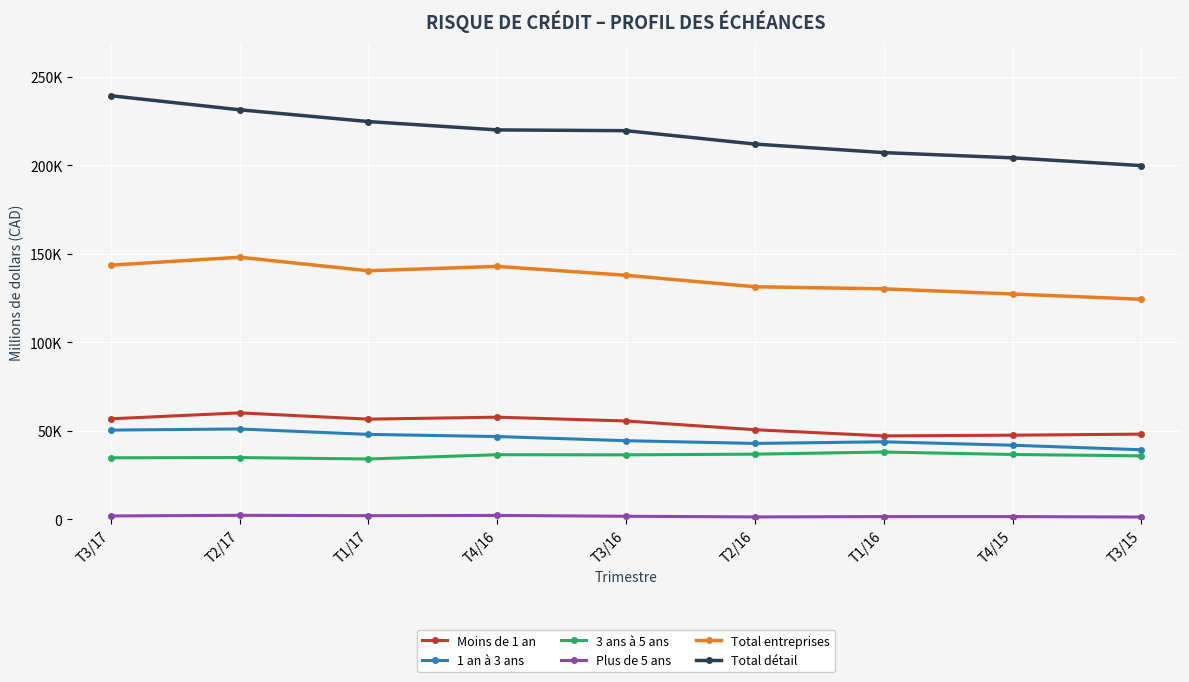

Is the value of 1 an à 3 ans at T1/16 greater than the value of Moins de 1 an at T2/16?

No